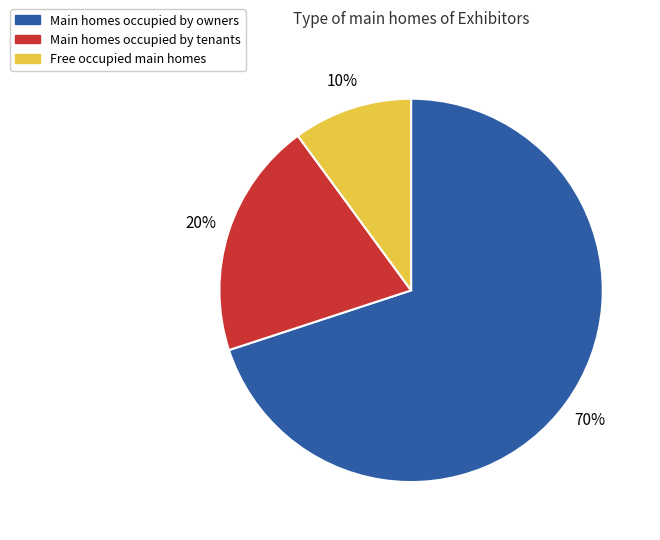

What is the largest slice in the pie chart?

Main homes occupied by owners